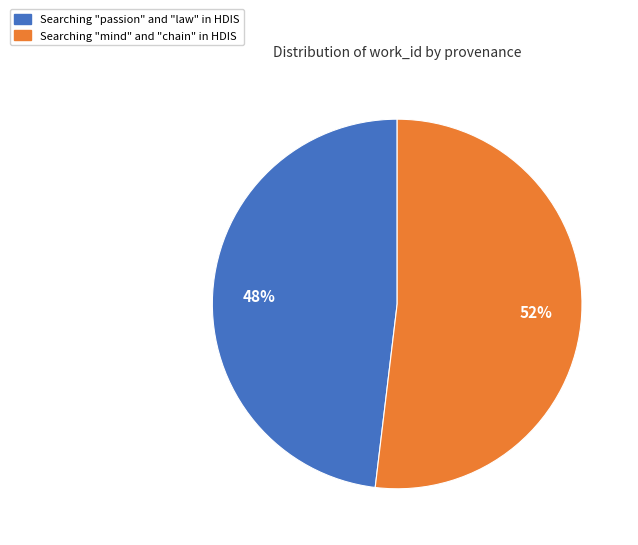

Which category has the smallest portion of the pie?

Searching "passion" and "law" in HDIS